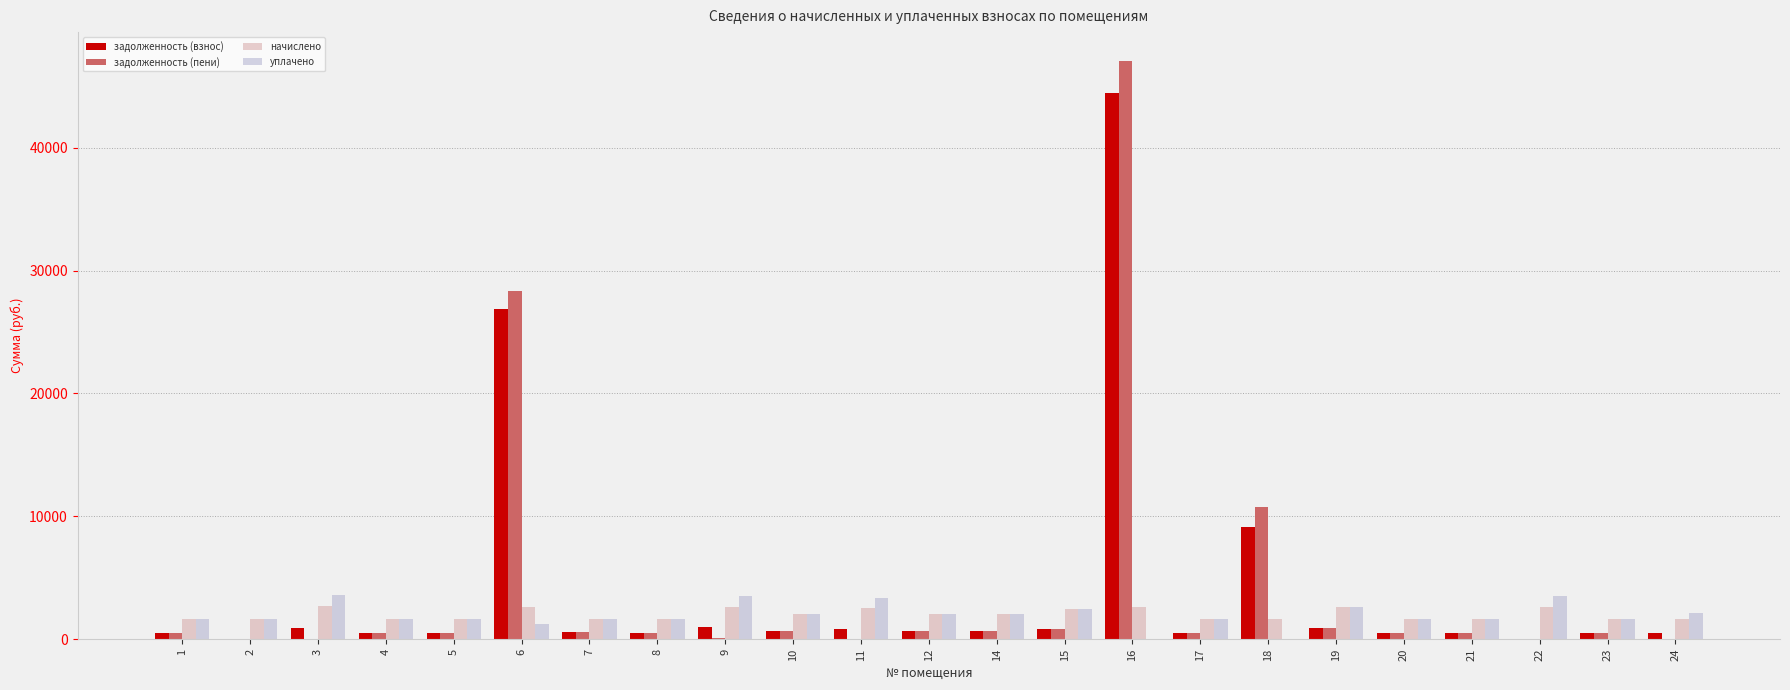

What is the maximum value shown in the chart?

47058.1